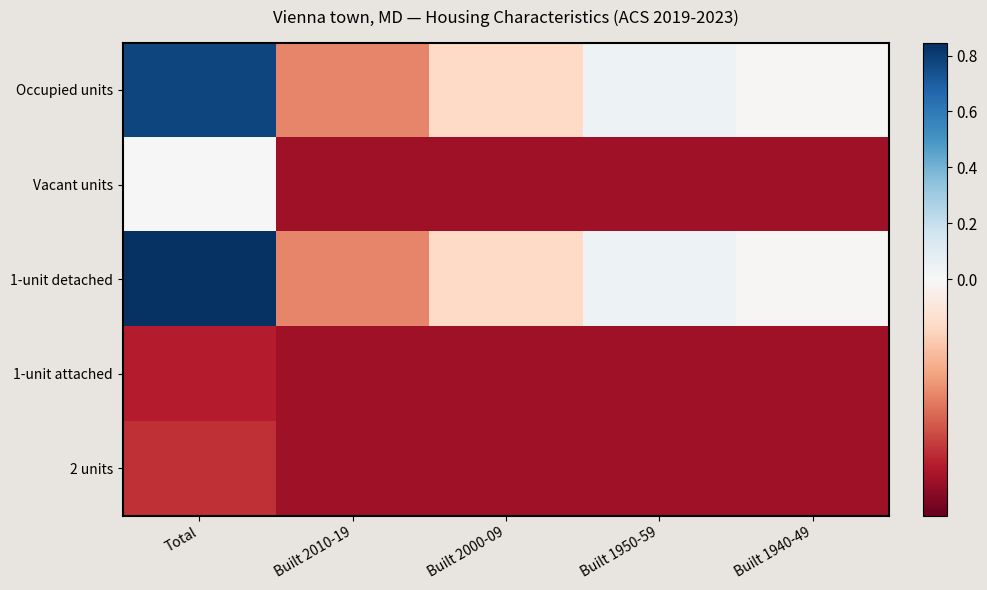

What is the maximum value shown in the chart?

0.8